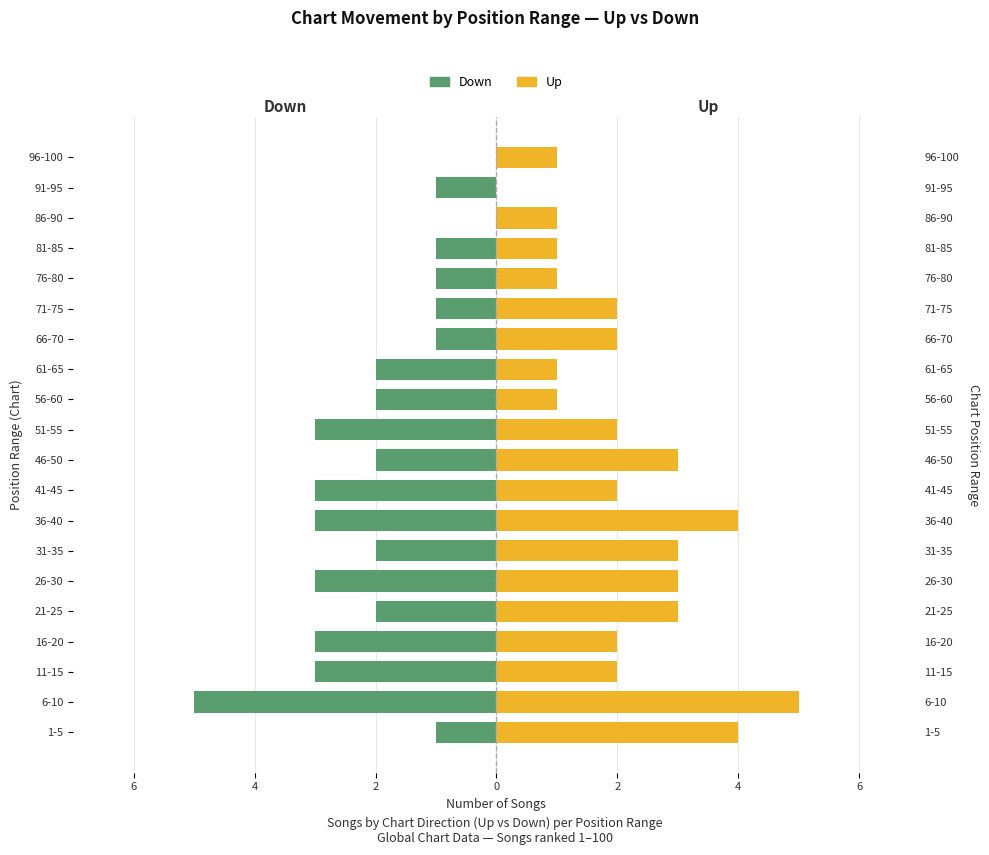

How many values in the Down series exceed -2?

8